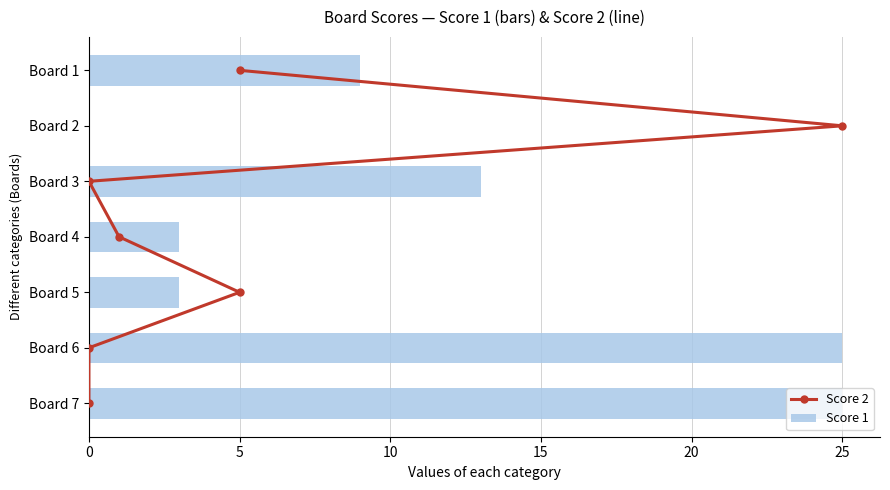

What is the sum of all Score 1 values?

78